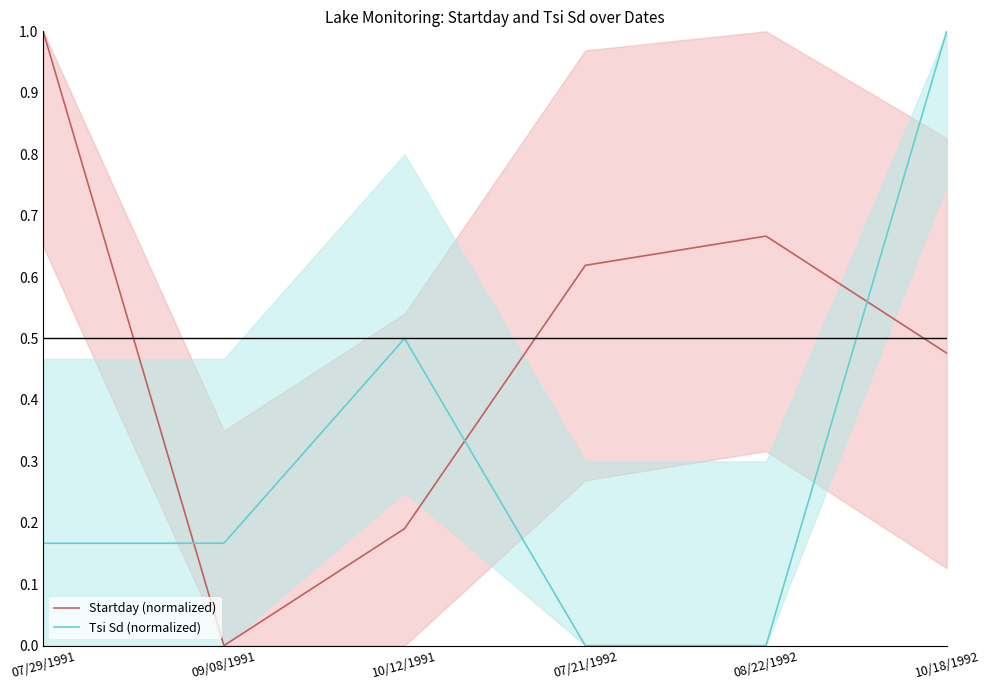

What is the label of the 1st point from the right?

10/18/1992